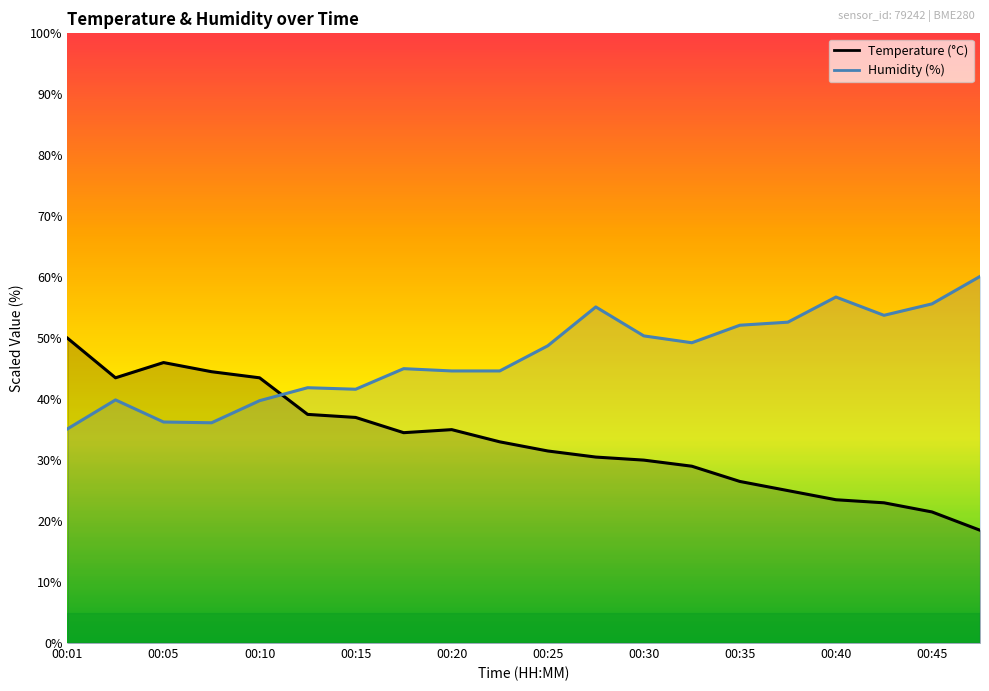

List the series in order of their overall mean, highest first.

Humidity (%), Temperature (°C)